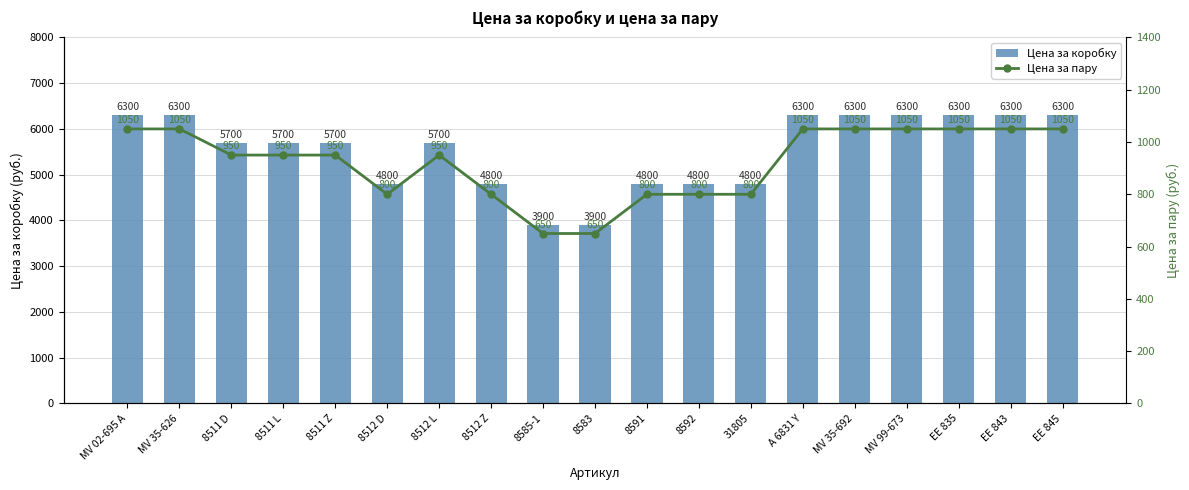

What is the sum of the Цена за пару values at EE 835 and 8511 L?

2000